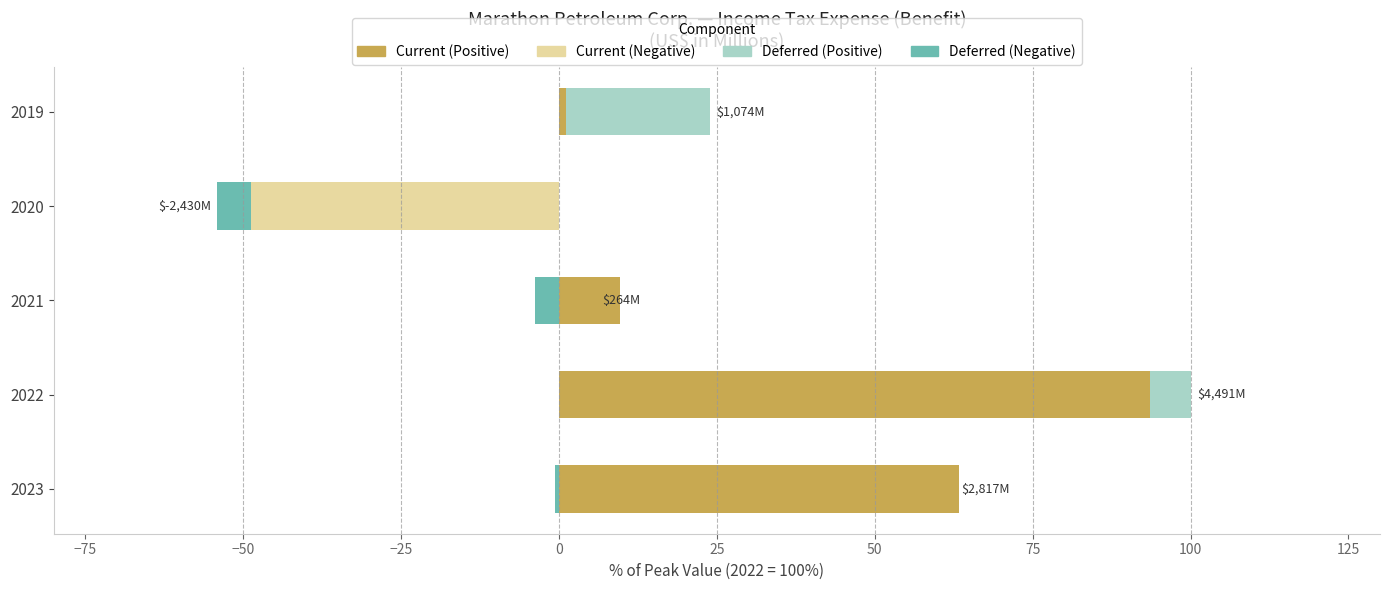

What is the maximum value for Current (Positive)?

93.5